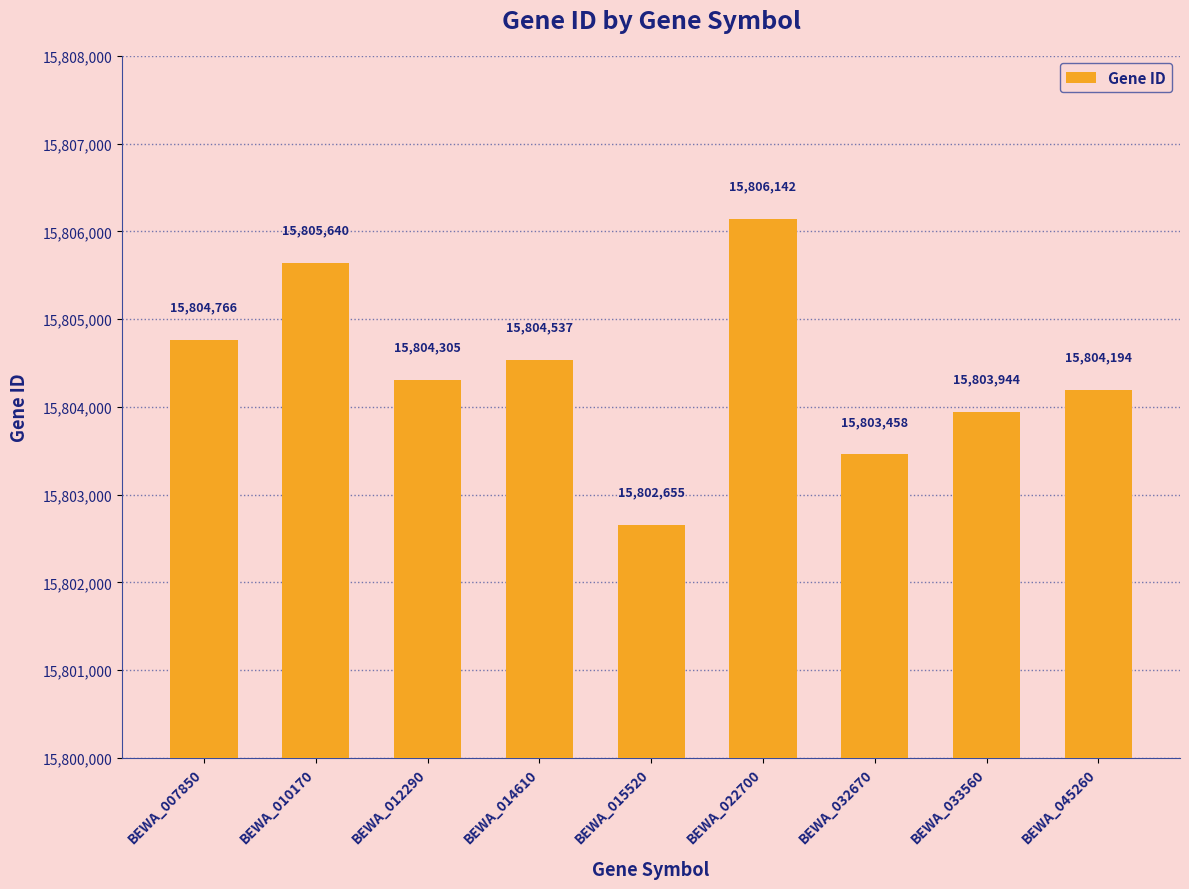

Rank the categories by value from highest to lowest.

BEWA_022700, BEWA_010170, BEWA_007850, BEWA_014610, BEWA_012290, BEWA_045260, BEWA_033560, BEWA_032670, BEWA_015520